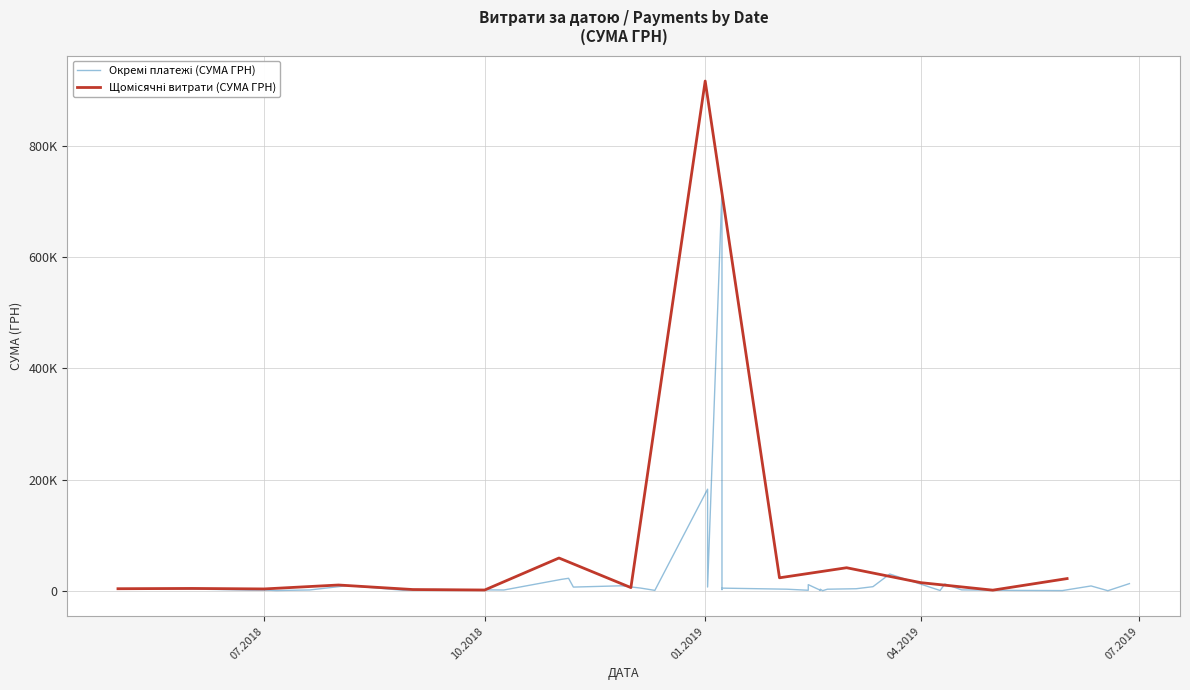

Which has a higher value, 11.04.2019 or 05.12.2018?

11.04.2019